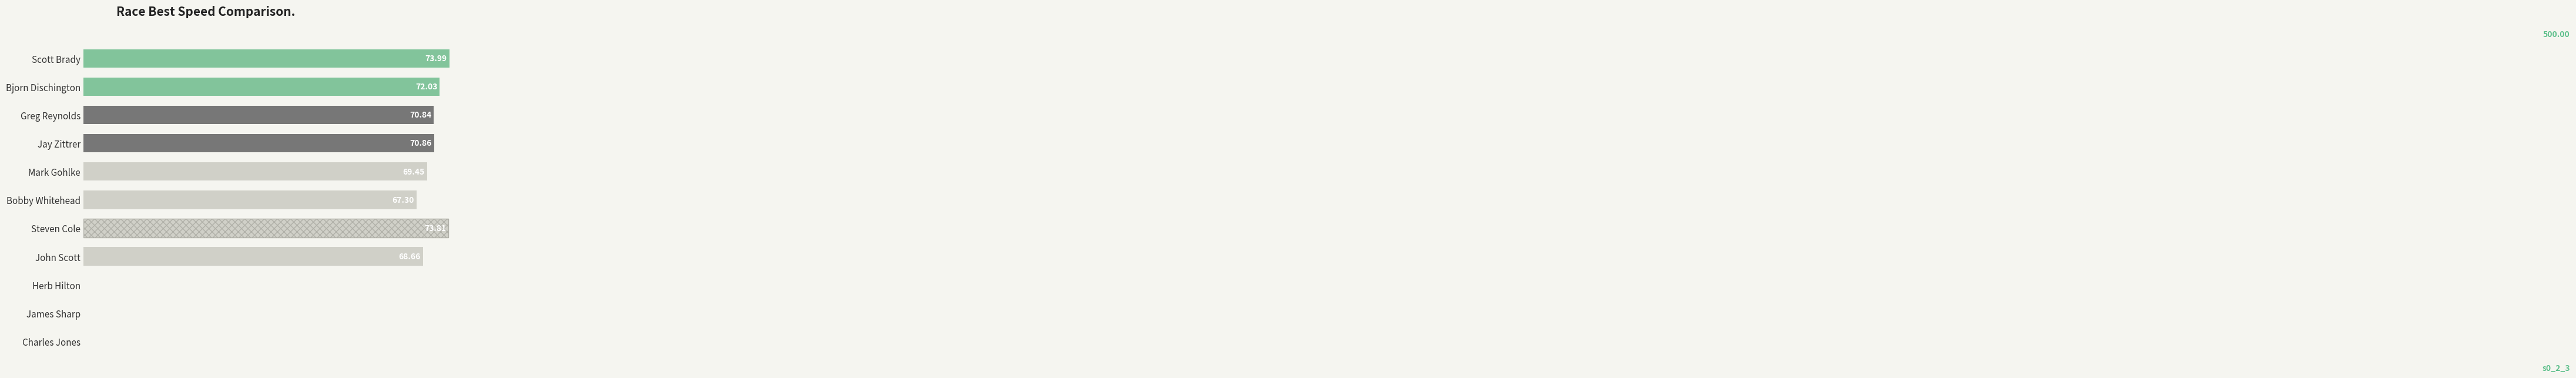

Where is the data nearest to the value 36?

Bobby Whitehead